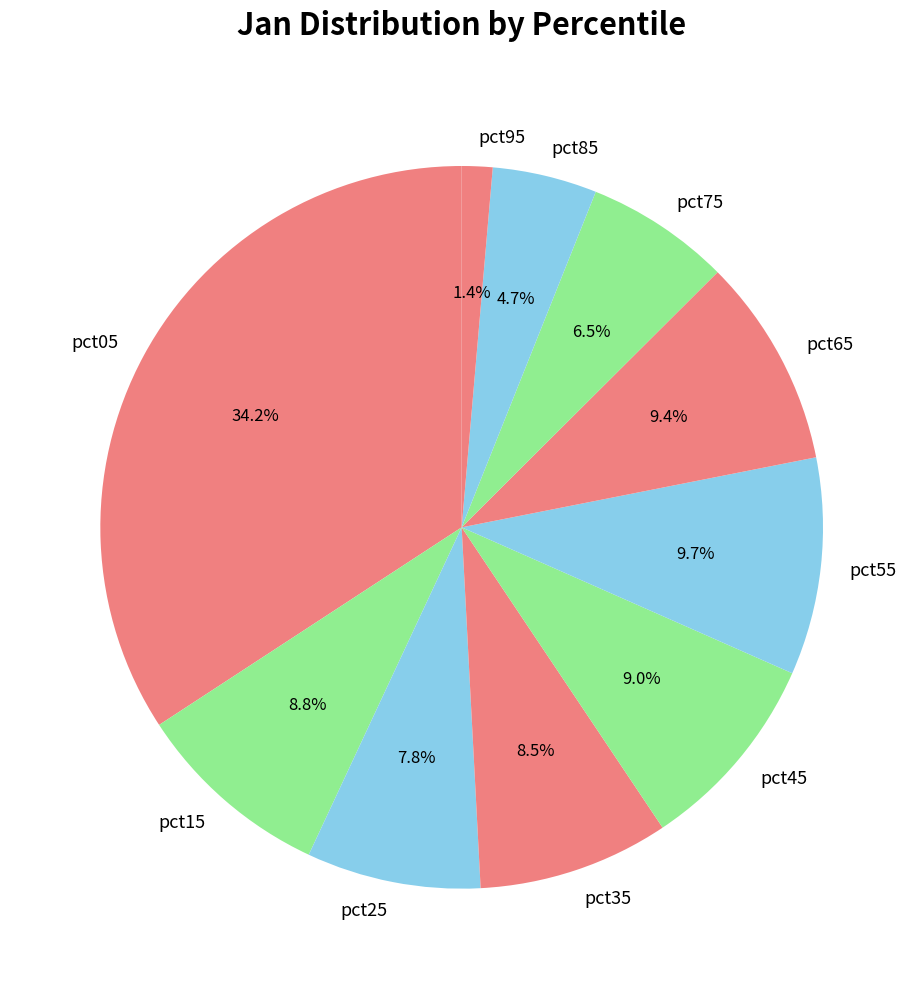

What is the largest slice in the pie chart?

pct05